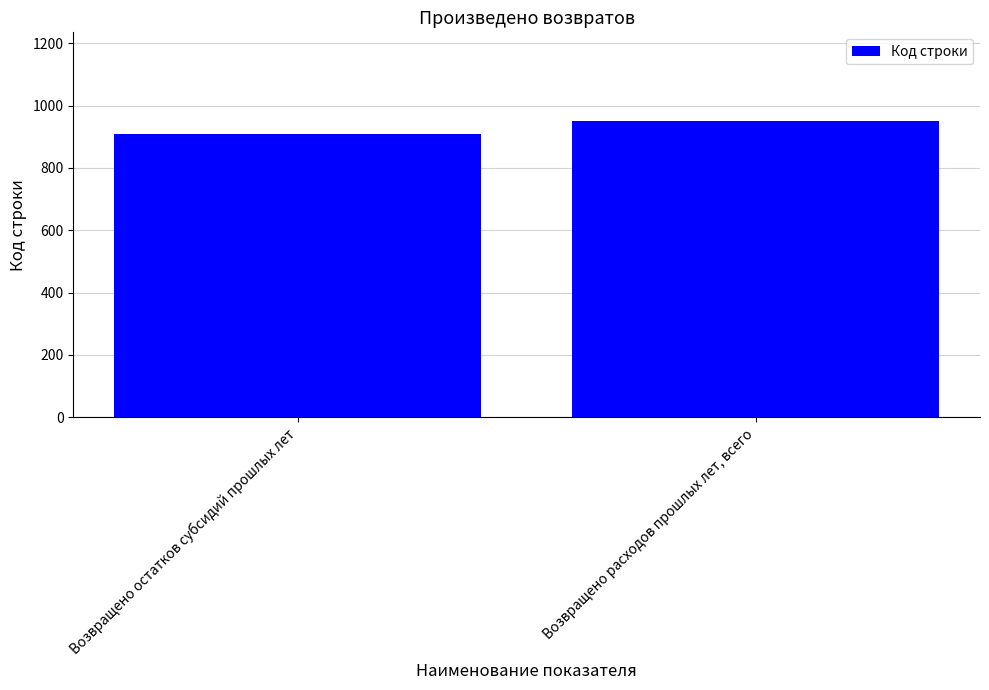

Which category has the highest value across all series?

Возвращено расходов прошлых лет, всего